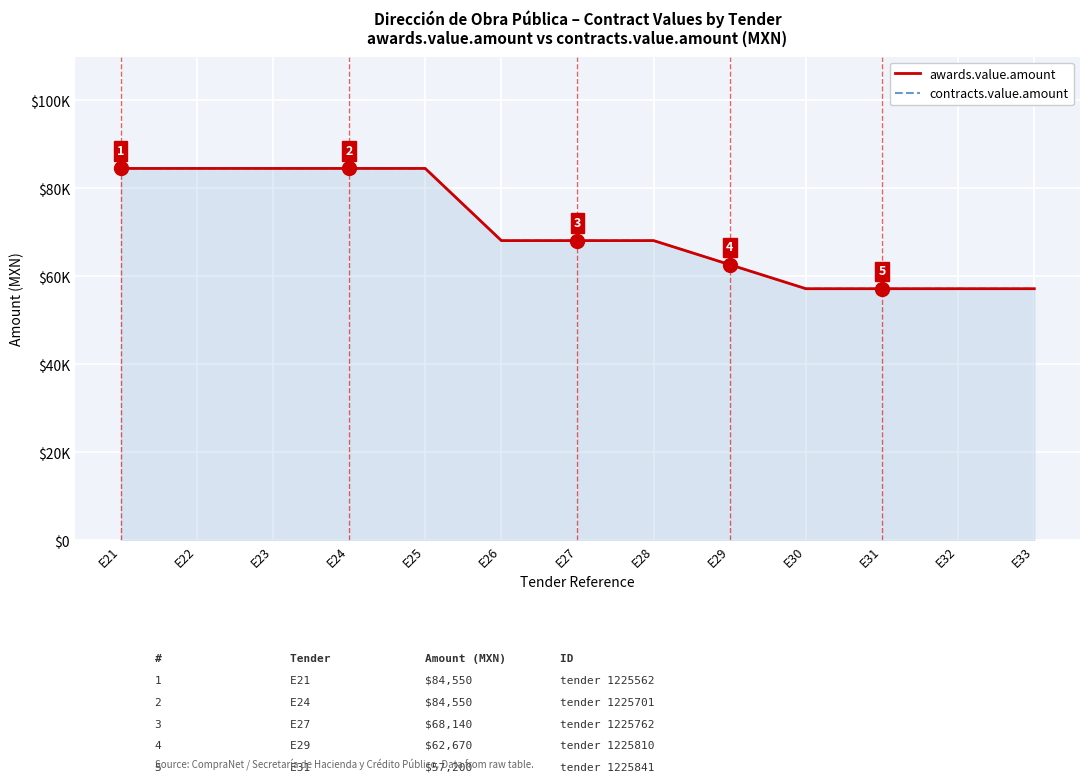

True or false: awards.value.amount and contracts.value.amount cross at least once.

False